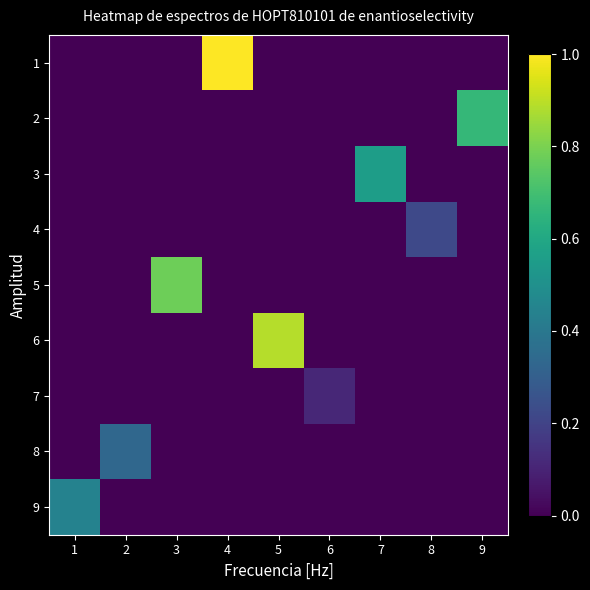

At how many categories does at least one series exceed 0?

9